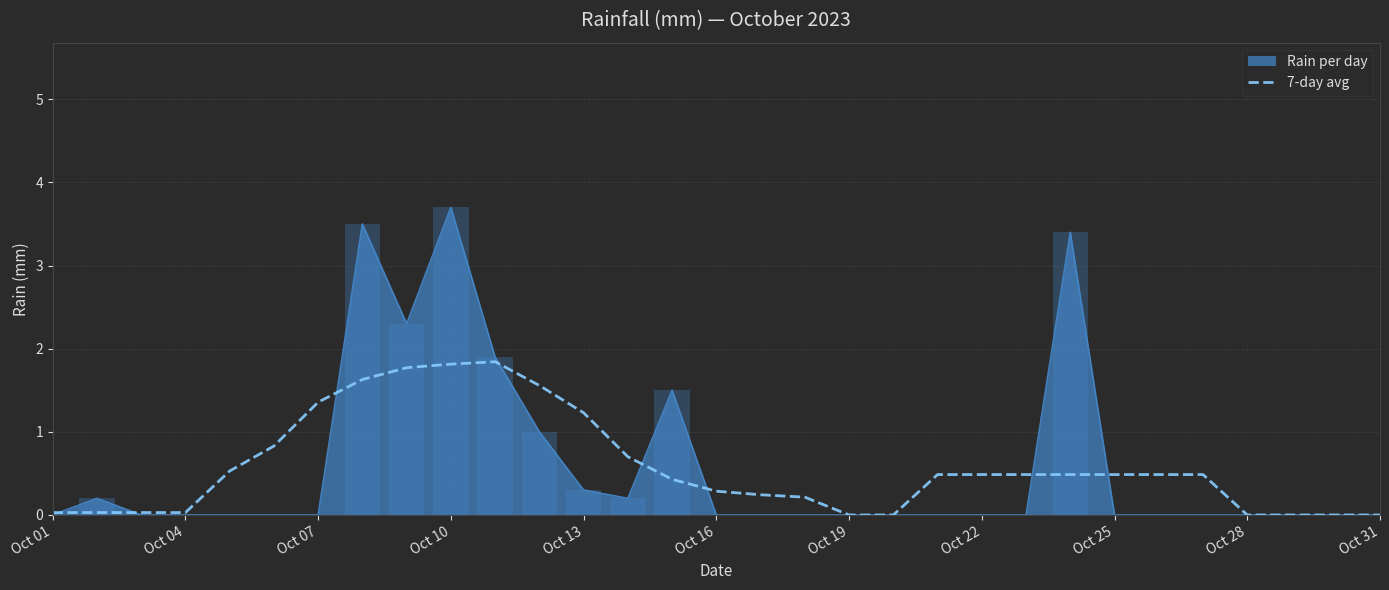

Is the value of 7-day avg at Oct 10 greater than the value of Rain per day at Oct 28?

Yes